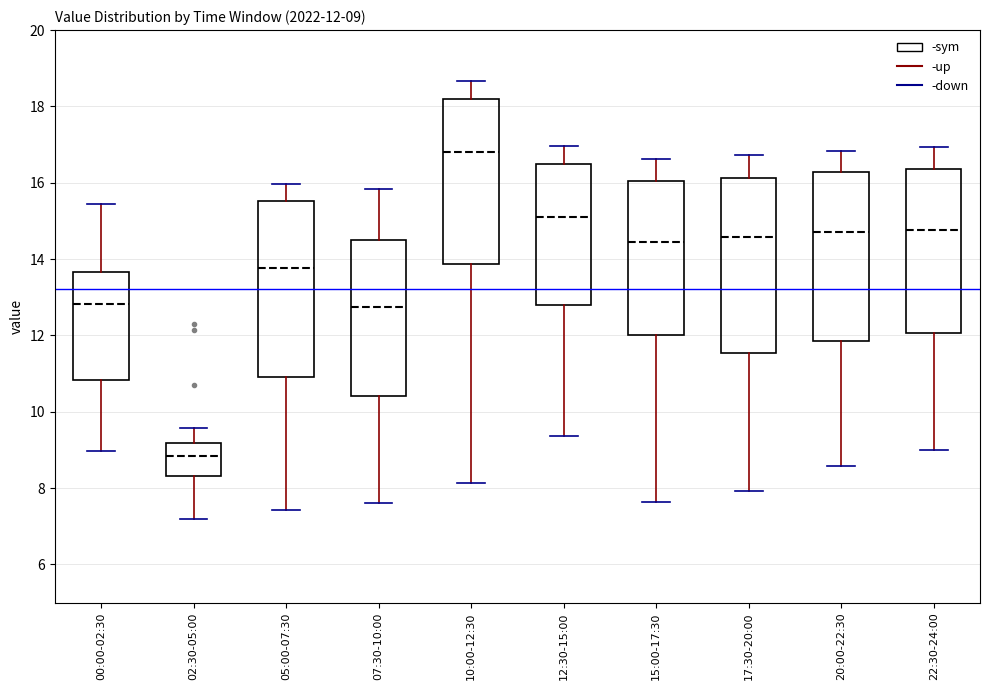

Which box's median line is the highest?

10:00-12:30